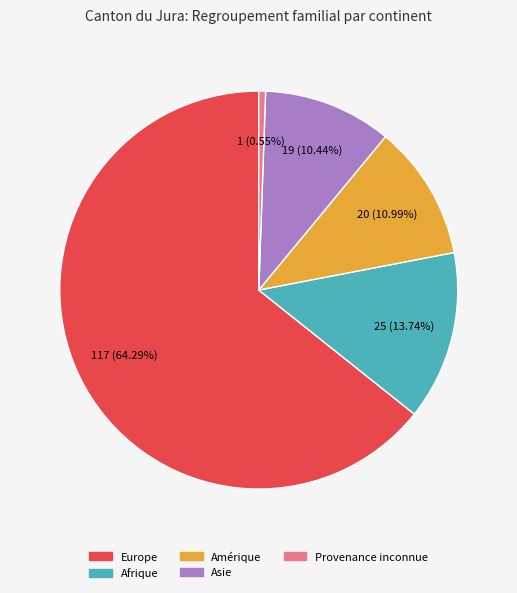

How much of the chart is everything except Afrique?

86.3%